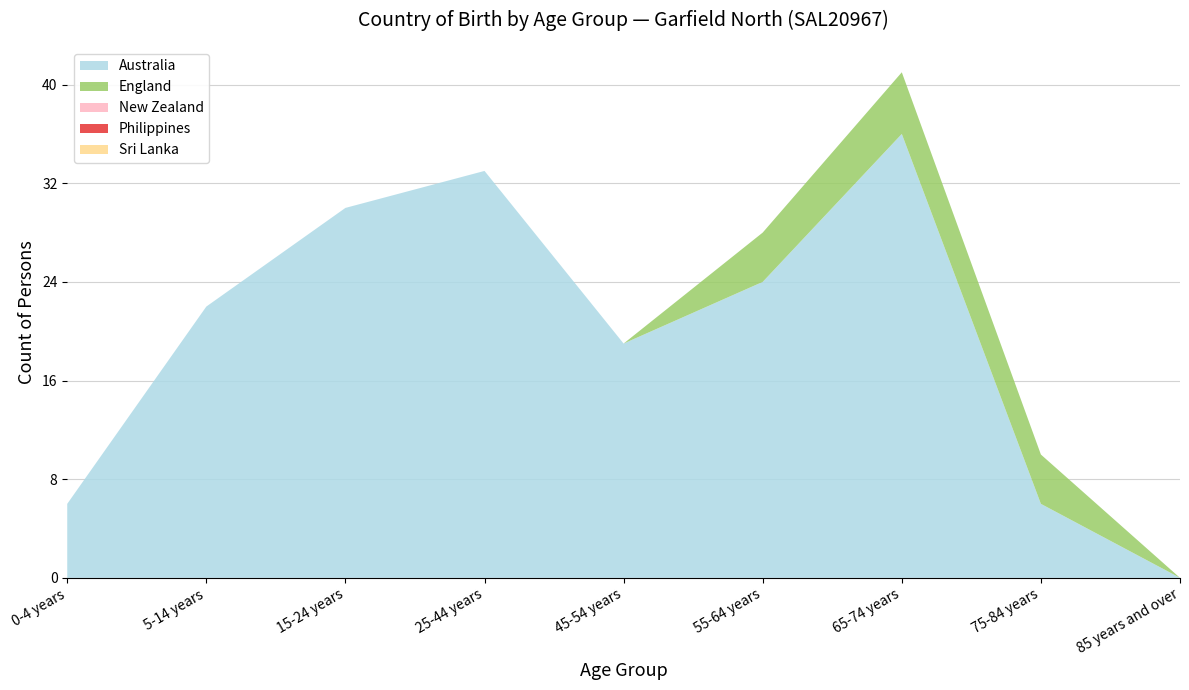

What is the label of the 8th point from the left?

75-84 years